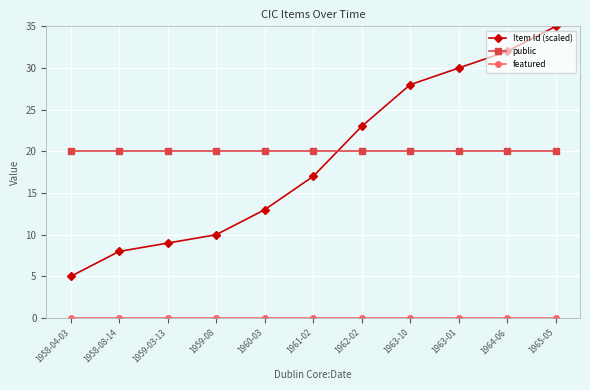

Does the chart have visible grid lines?

Yes